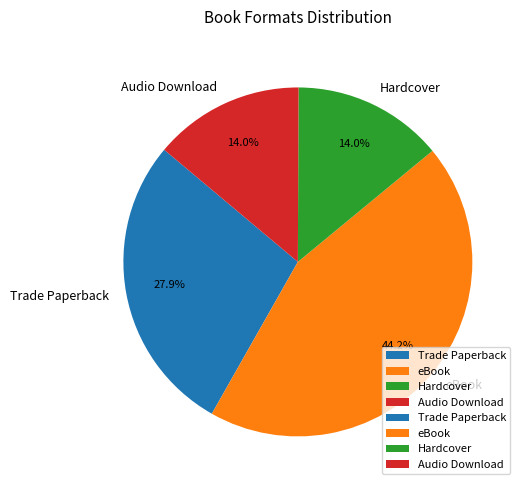

What is the largest slice in the pie chart?

eBook